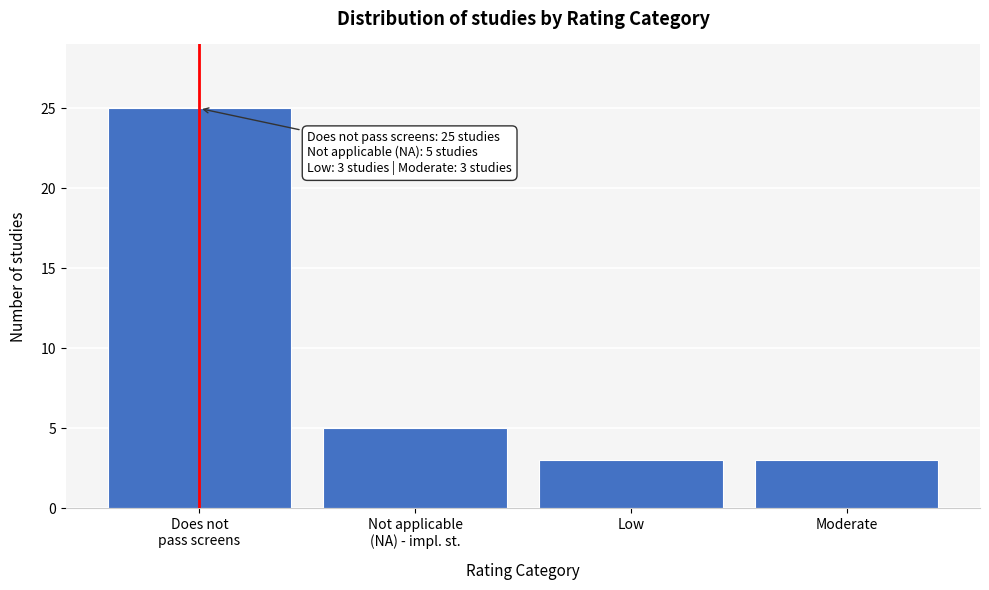

What is the average value?

9